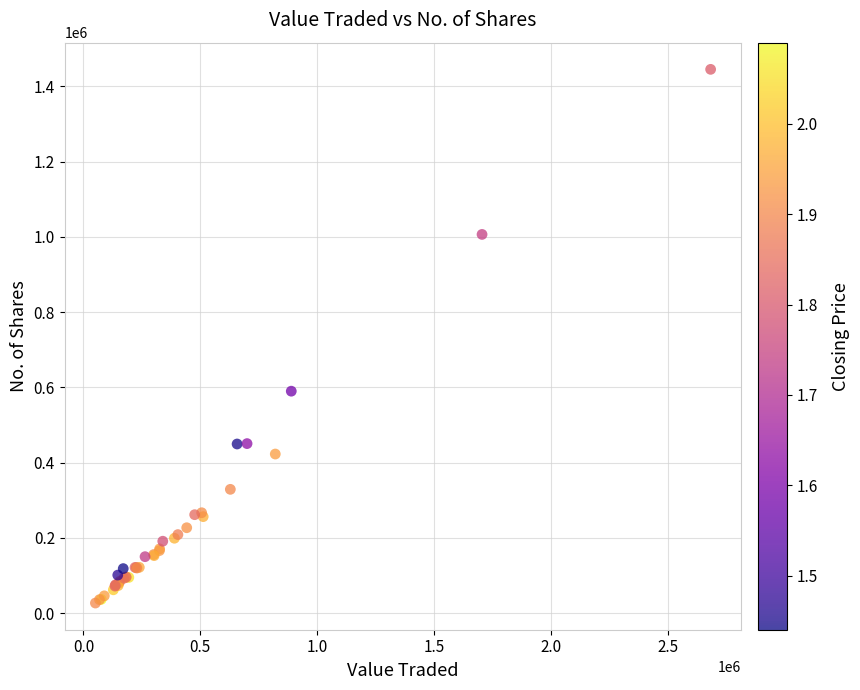

What Y value in the scatter plot is closest to 736262?

590112